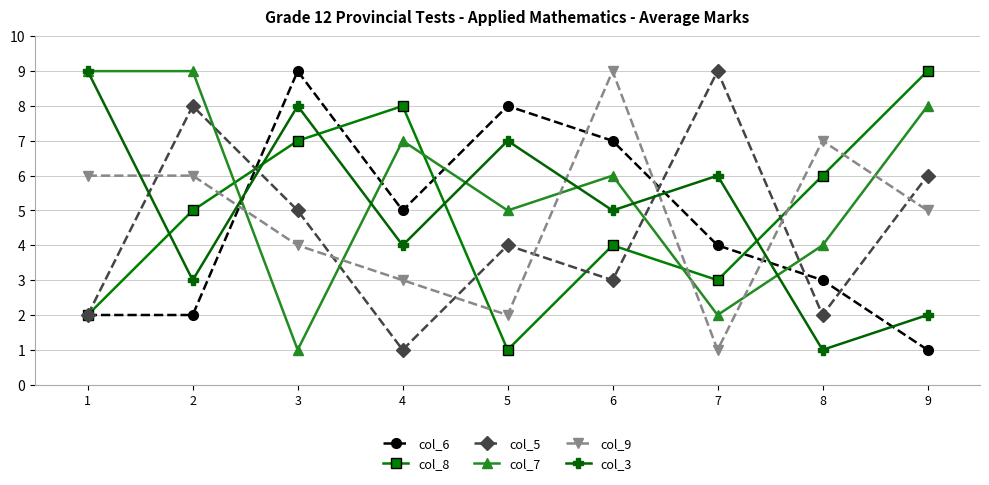

Which series has the largest total across all categories?

col_7